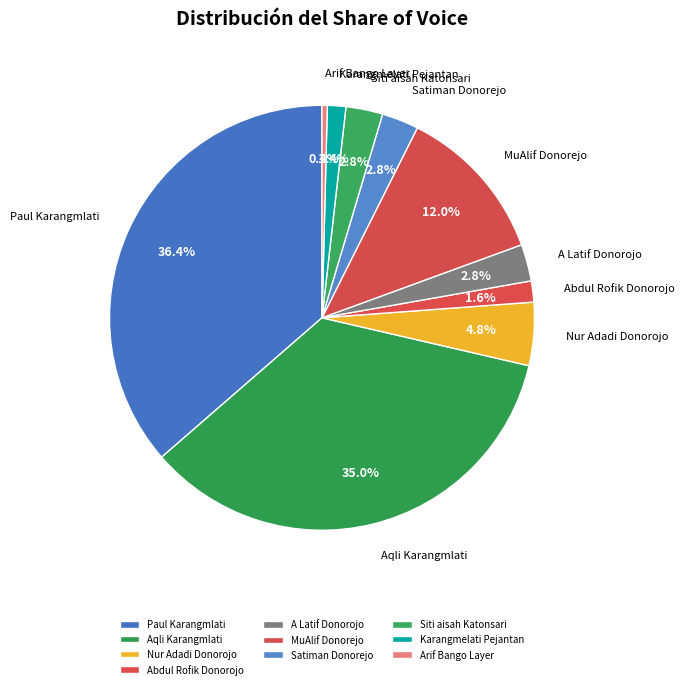

Which category has the biggest portion of the pie?

Paul Karangmlati